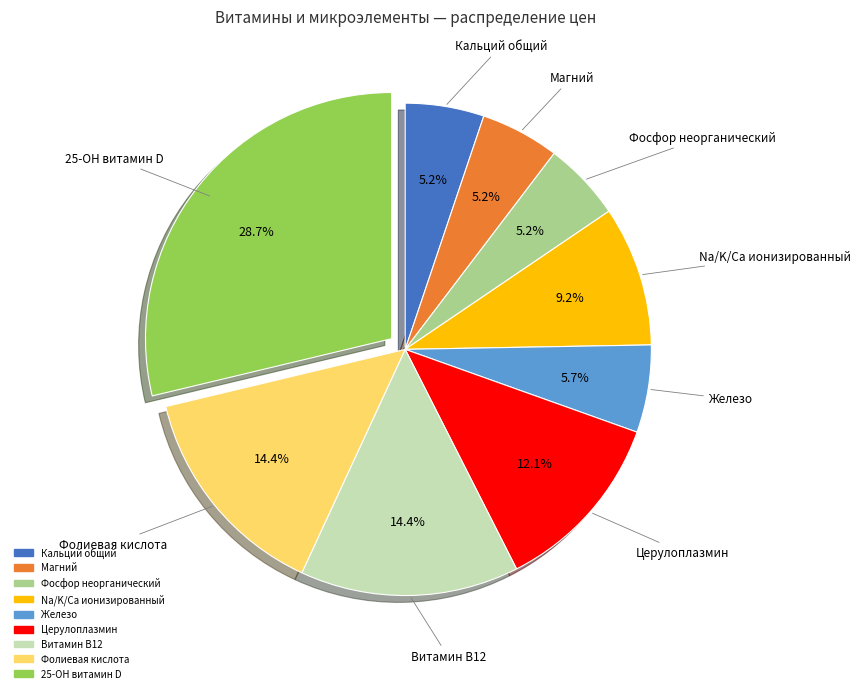

Count the number of slices in the pie.

9